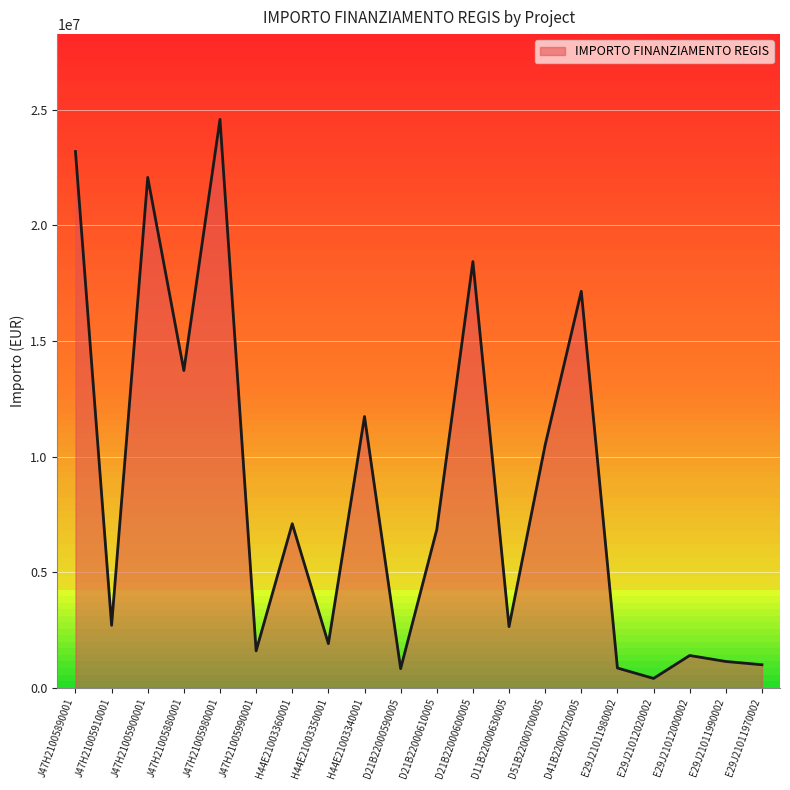

Which has a higher value, D51B22000700005 or D21B22000610005?

D51B22000700005